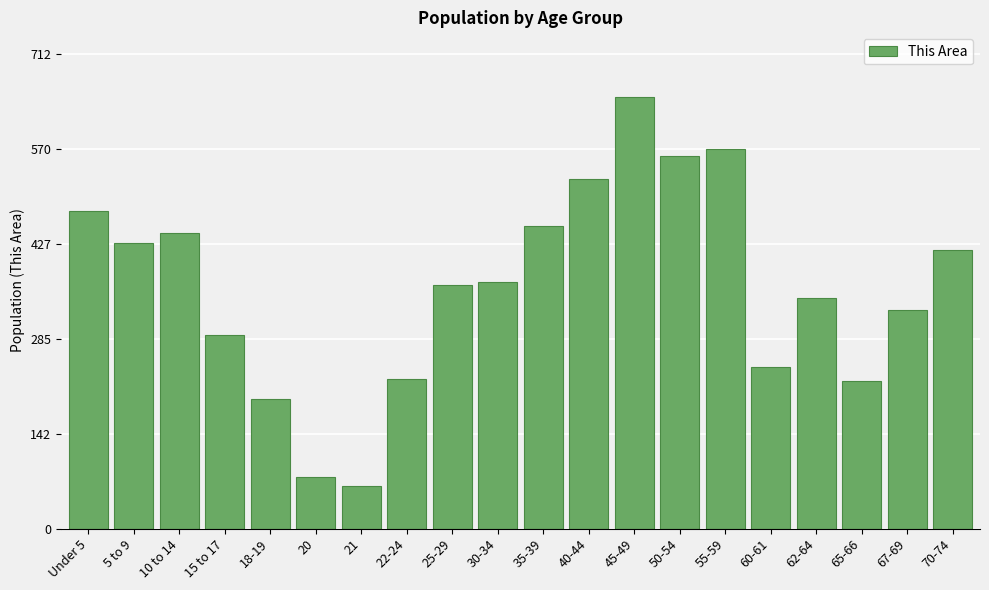

Reading left to right, transcribe all the data shown in this chart.

477	429	444	291	195	77	64	225	366	370	454	525	648	559	570	242	346	221	328	418